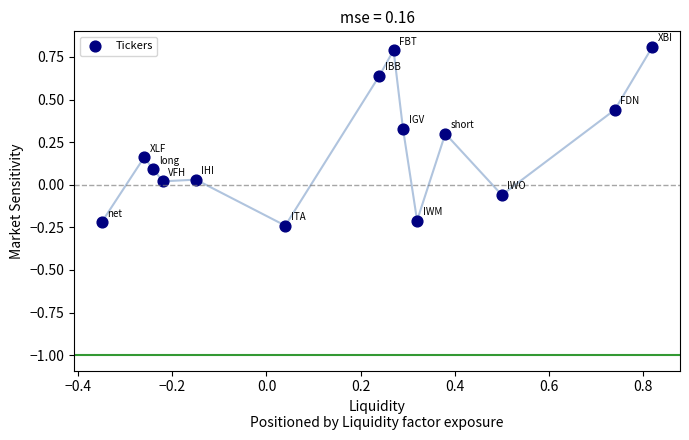

What is the range of X values (max minus min)?

1.2